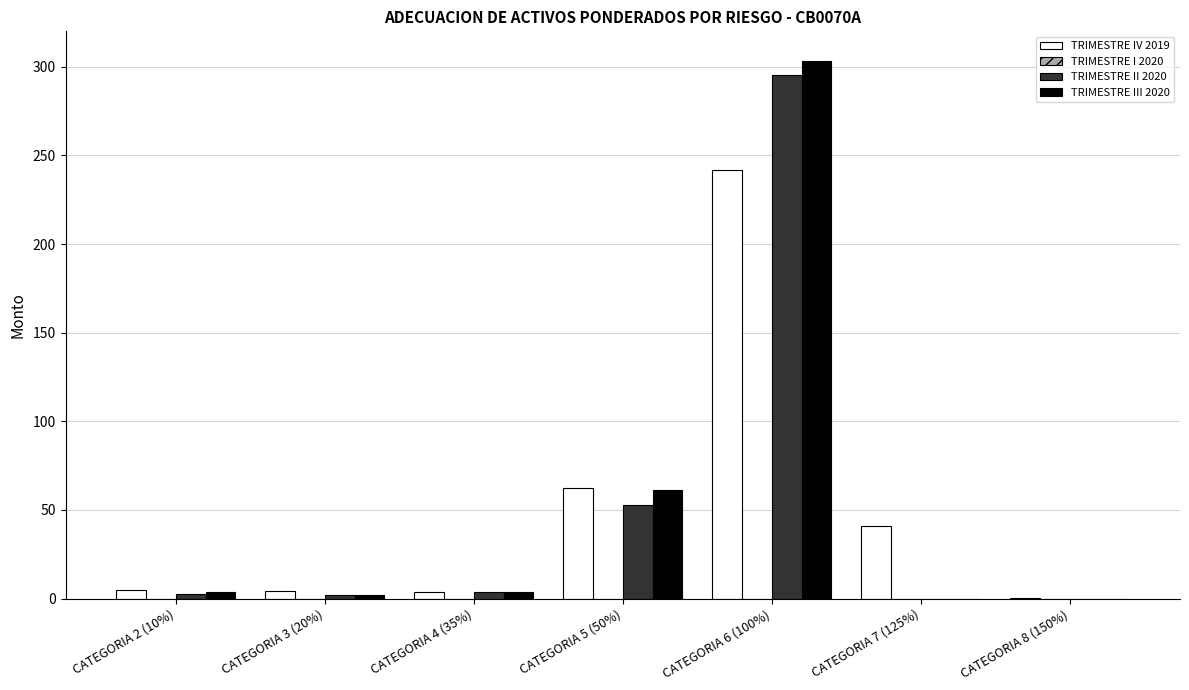

Where is TRIMESTRE IV 2019 nearest to the value 121?

CATEGORIA 5 (50%)